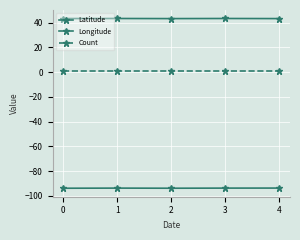

Reading left to right, list all the values displayed in this chart.

Latitude: 0=43.3	1=43.3	2=43.3	3=43.3	4=43.3
Longitude: 0=-93.8	1=-93.7	2=-93.8	3=-93.7	4=-93.6
Count: 0=1.0	1=1.0	2=1.0	3=1.0	4=1.0